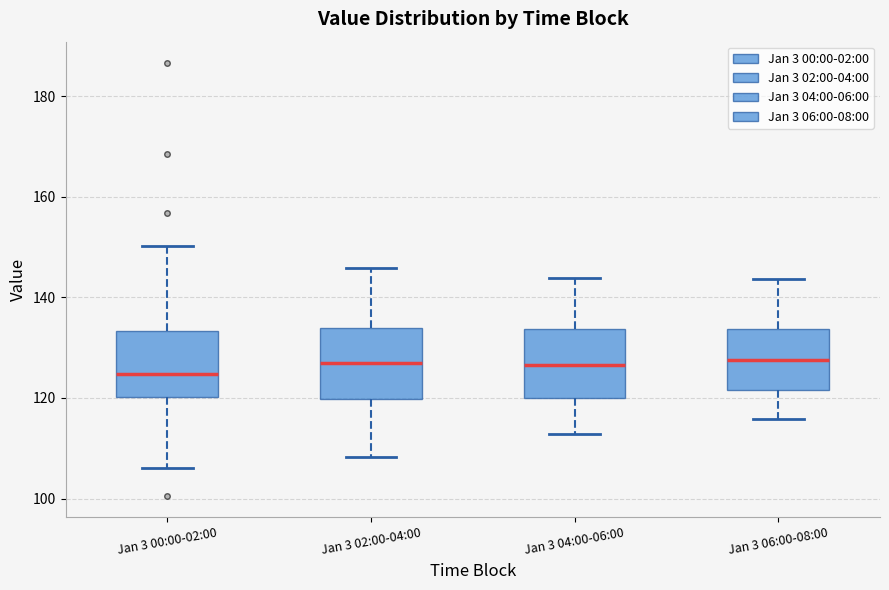

Where does the median line of the box for Jan 3 06:00-08:00 sit on the y-axis? The values are not printed on the chart, so give them approximately, as read against the axis.

128